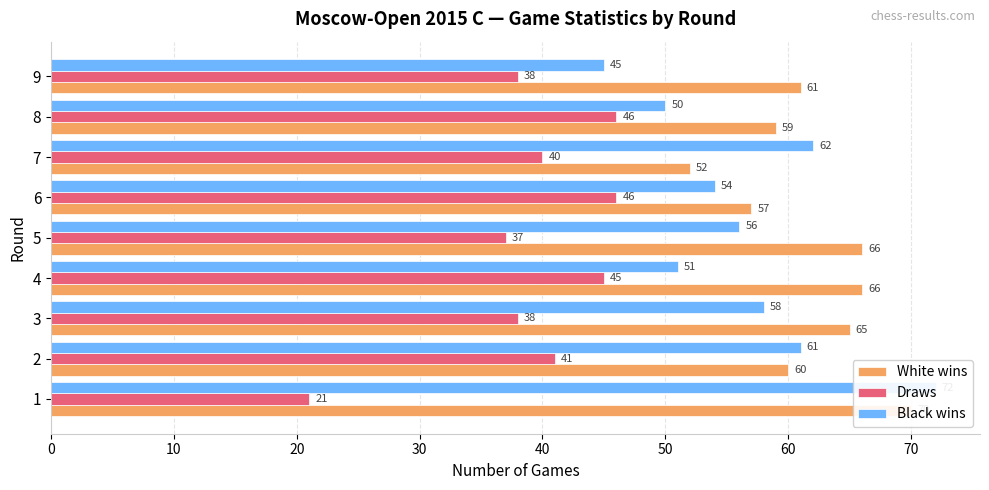

What is the difference between the maximum and second lowest values in the Draws series?

9